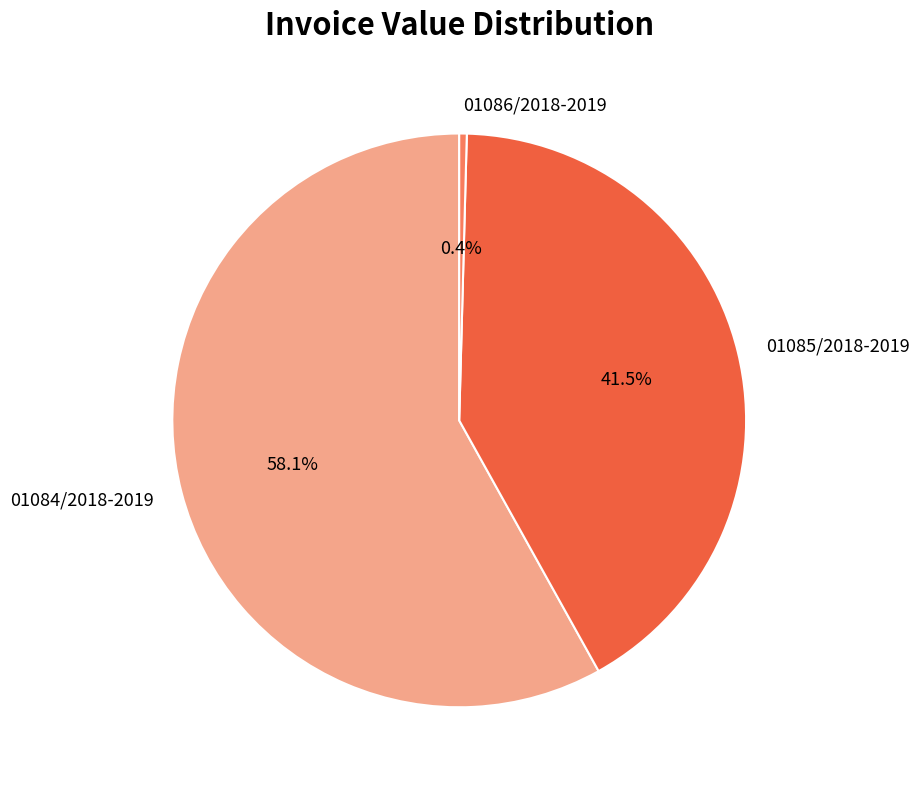

True or false: 01085/2018-2019 accounts for 48% of the total.

False